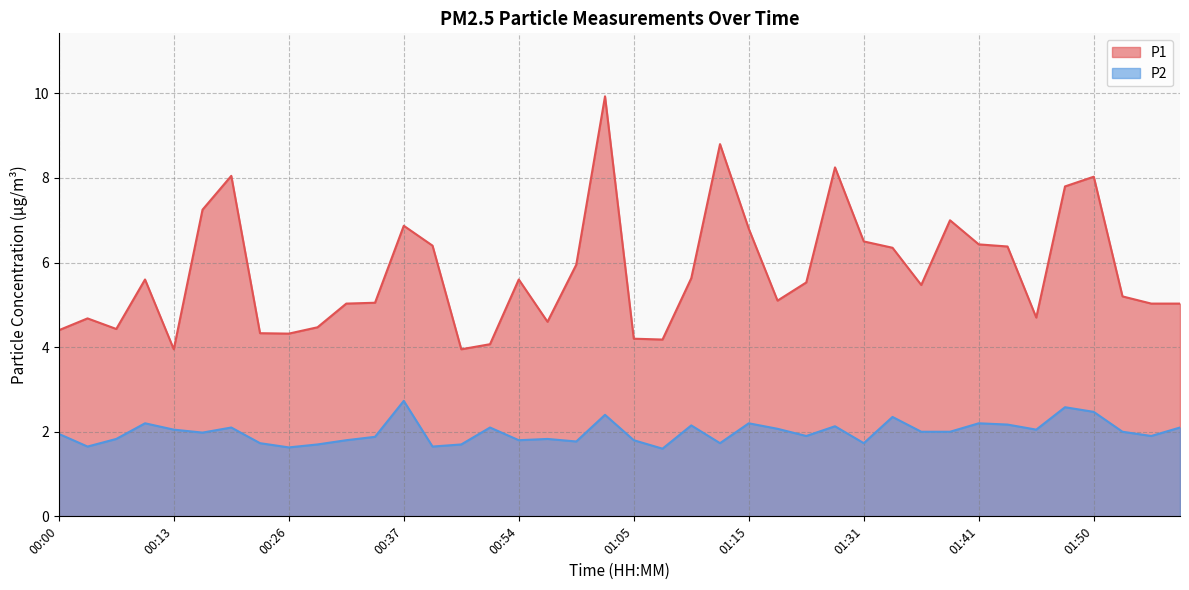

Which series has the largest range (max minus min)?

P1